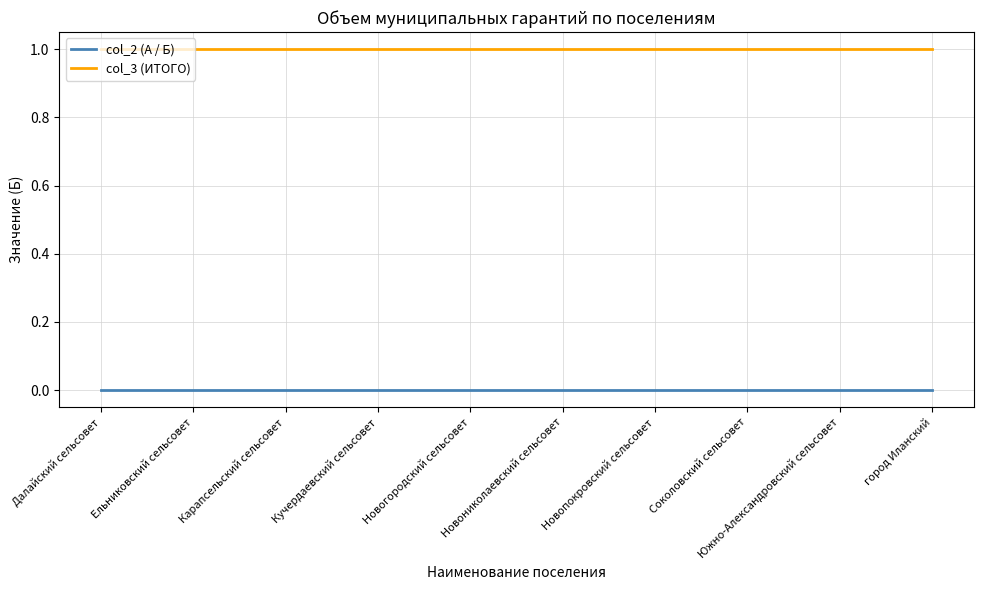

List the series in order of their peak value, highest first.

col_3 (ИТОГО), col_2 (А / Б)